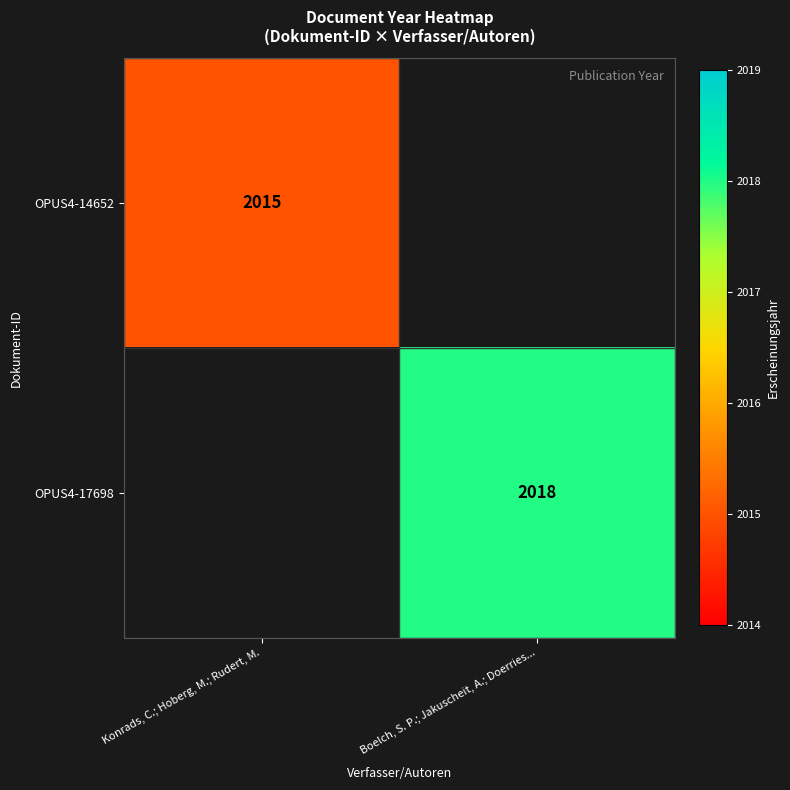

Is the value of OPUS4-14652 at Konrads, C.; Hoberg, M.; Rudert, M. greater than the value of OPUS4-17698 at Boelch, S. P.; Jakuscheit, A.; Doerries...?

No